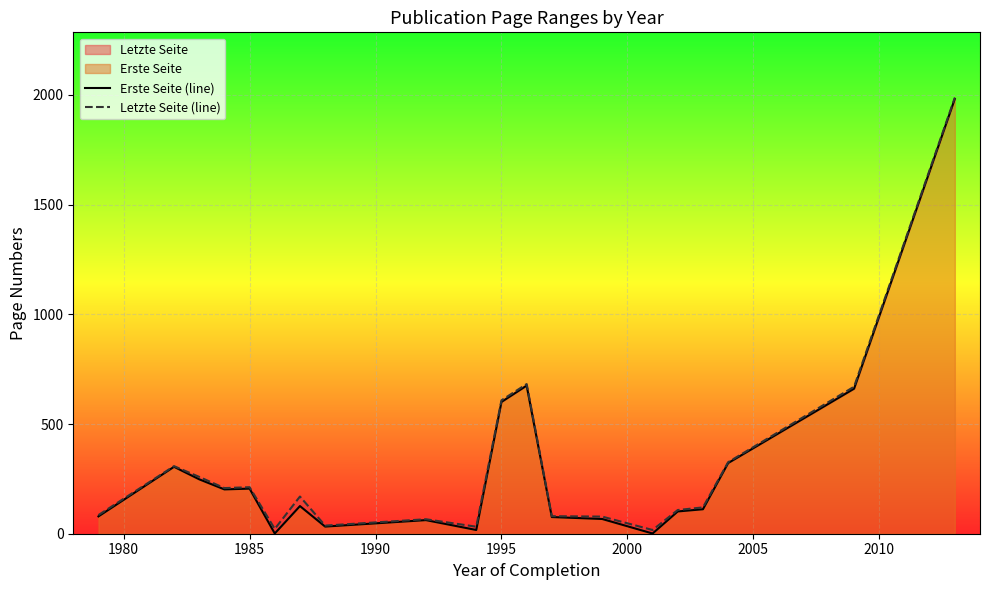

List the series in order of their peak value, highest first.

Letzte Seite (line), Erste Seite (line)